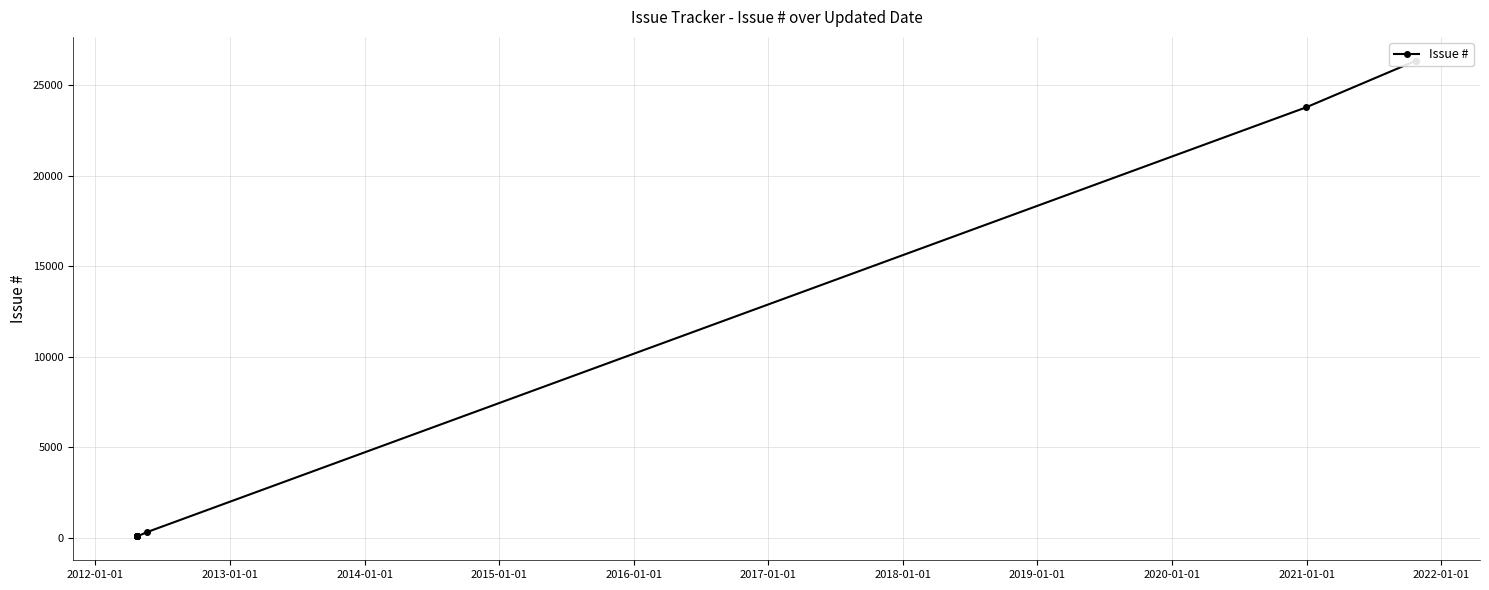

Reading right to left, extract all data points from this chart.

26353	26354	23771	314	66	68	72	73	74	75